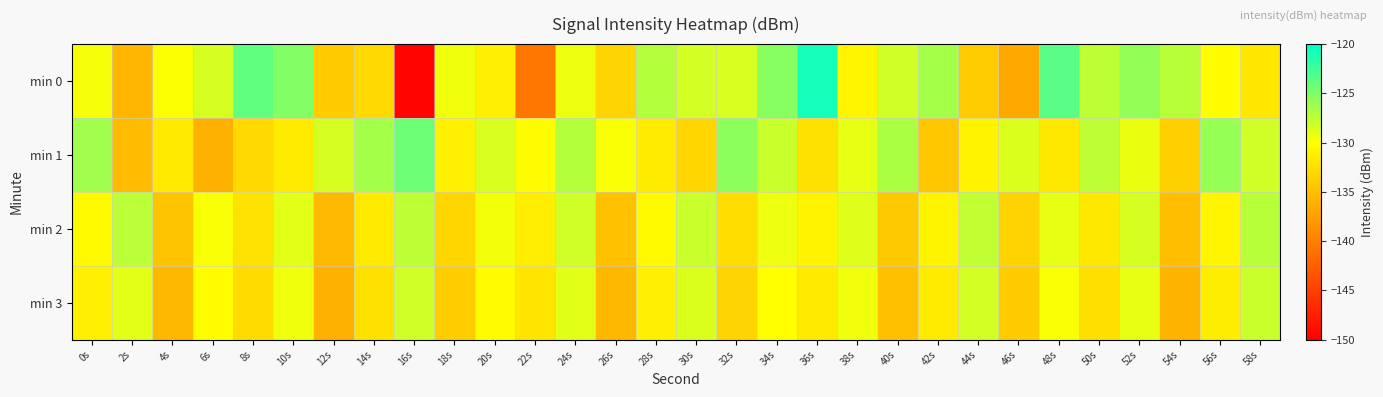

What is the difference between the highest and lowest values at 24s?

2.2